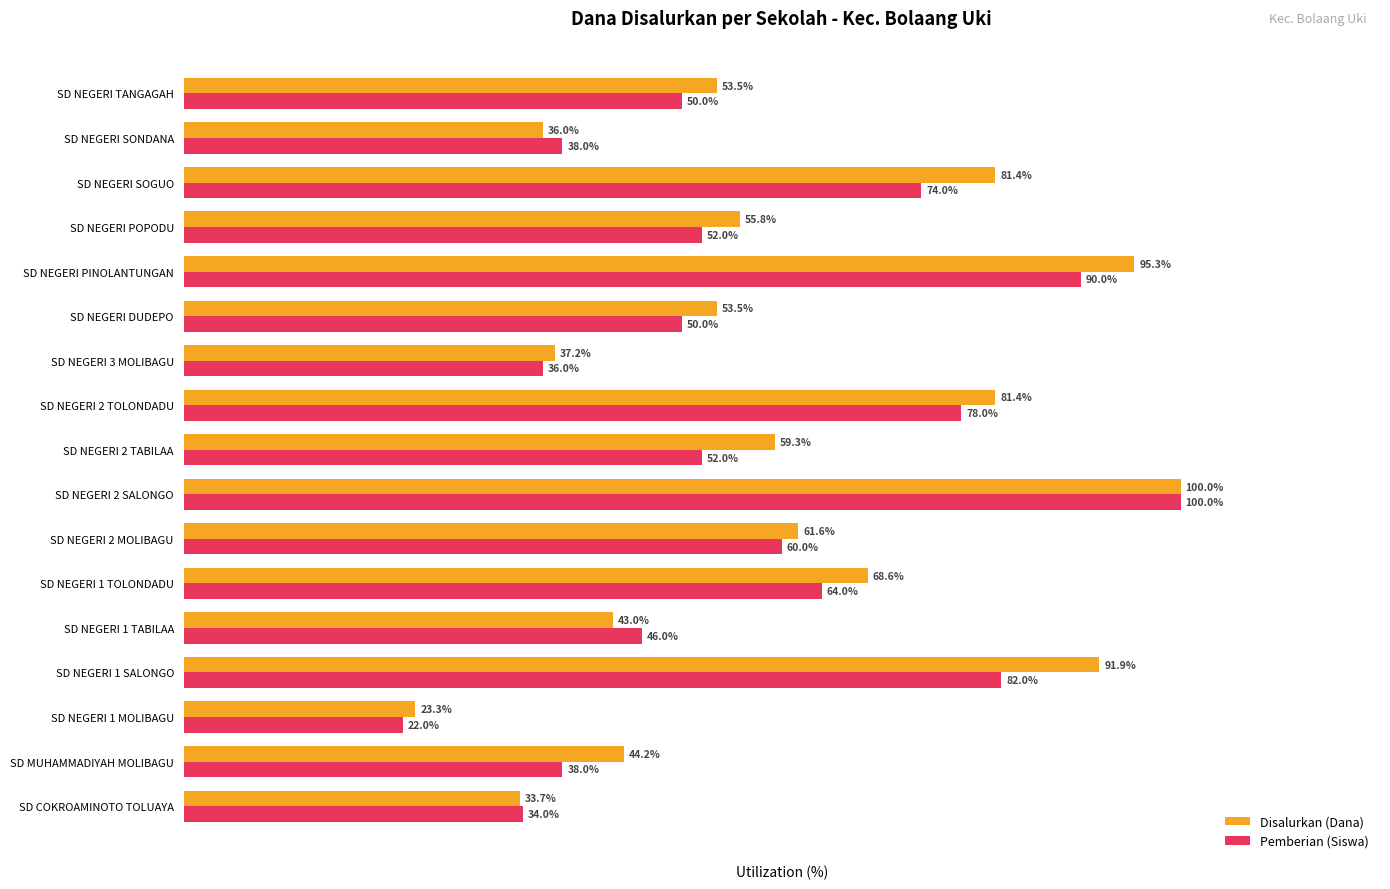

List the series in order of their overall mean, lowest first.

Pemberian (Siswa), Disalurkan (Dana)